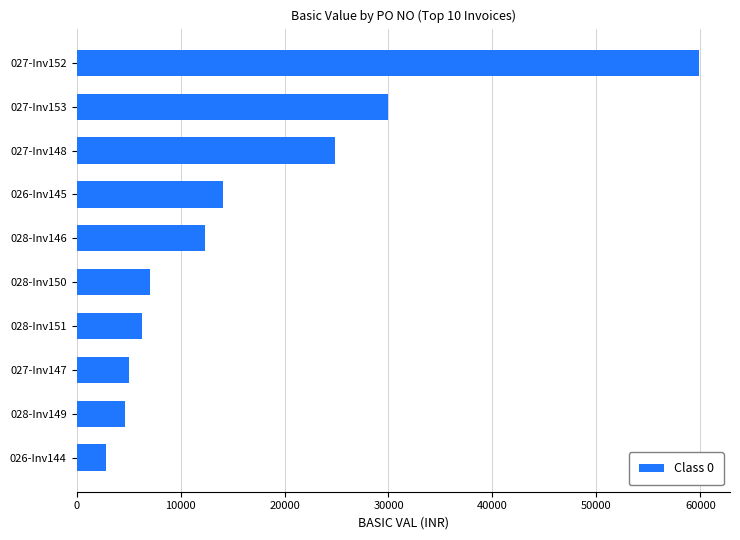

What is the smallest value displayed?

2825.0